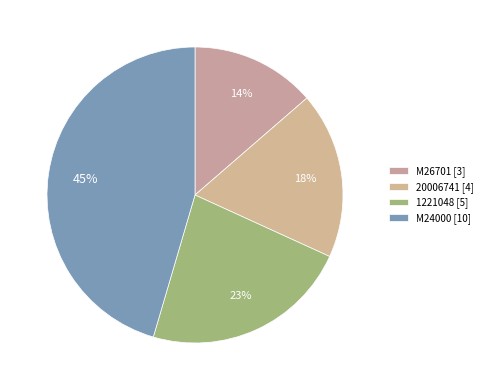

What percentage do 1221048 and M26701 together represent?

36.4%